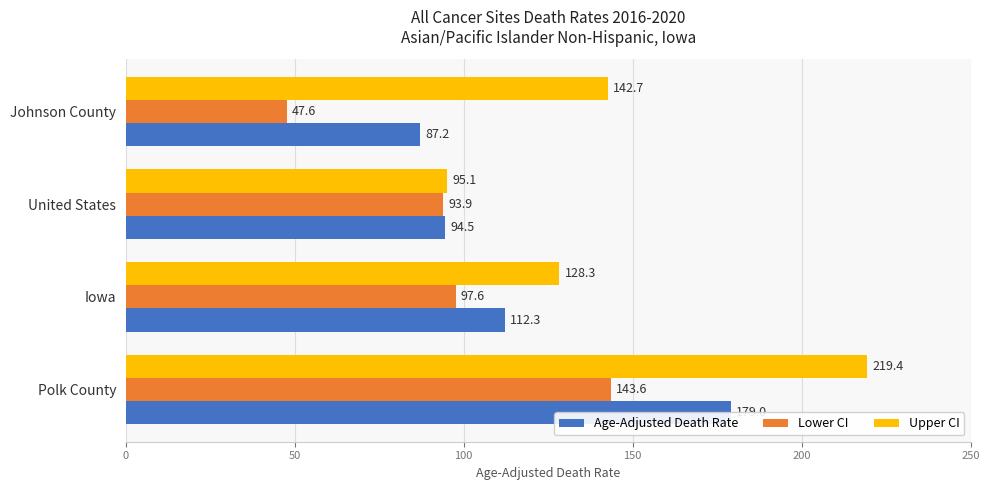

What is the difference between the maximum and minimum values in the Age-Adjusted Death Rate series?

91.8